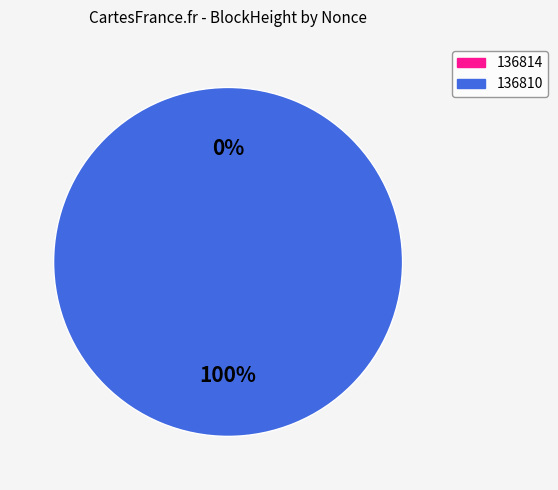

Which has a higher value, 136810 or 136814?

136810